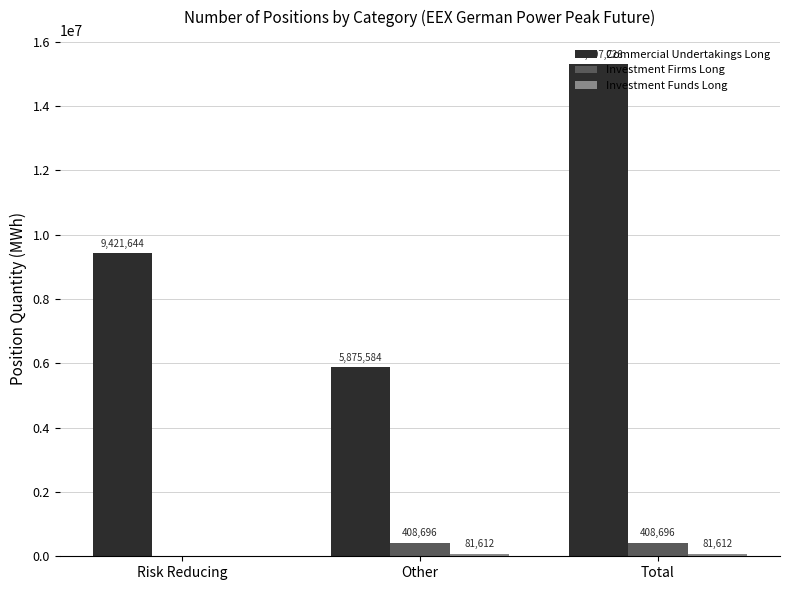

Which series has the widest spread of values?

Commercial Undertakings Long